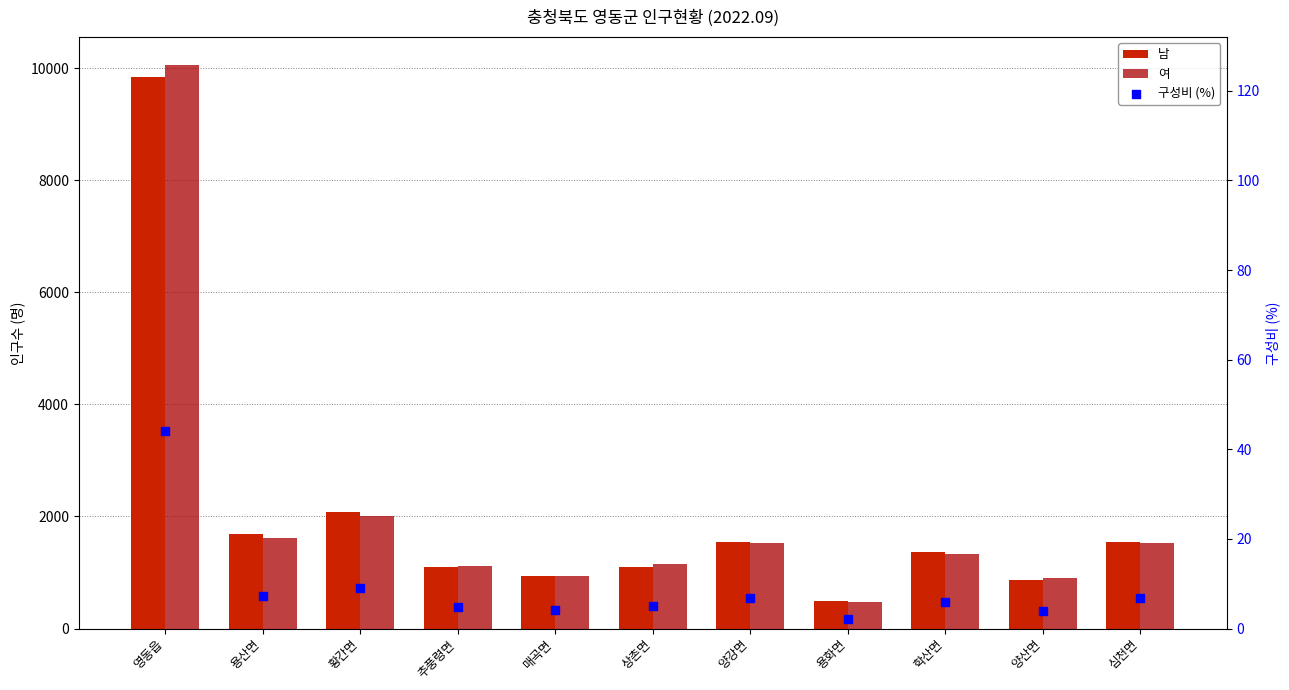

Which series has the widest spread of Y values?

여